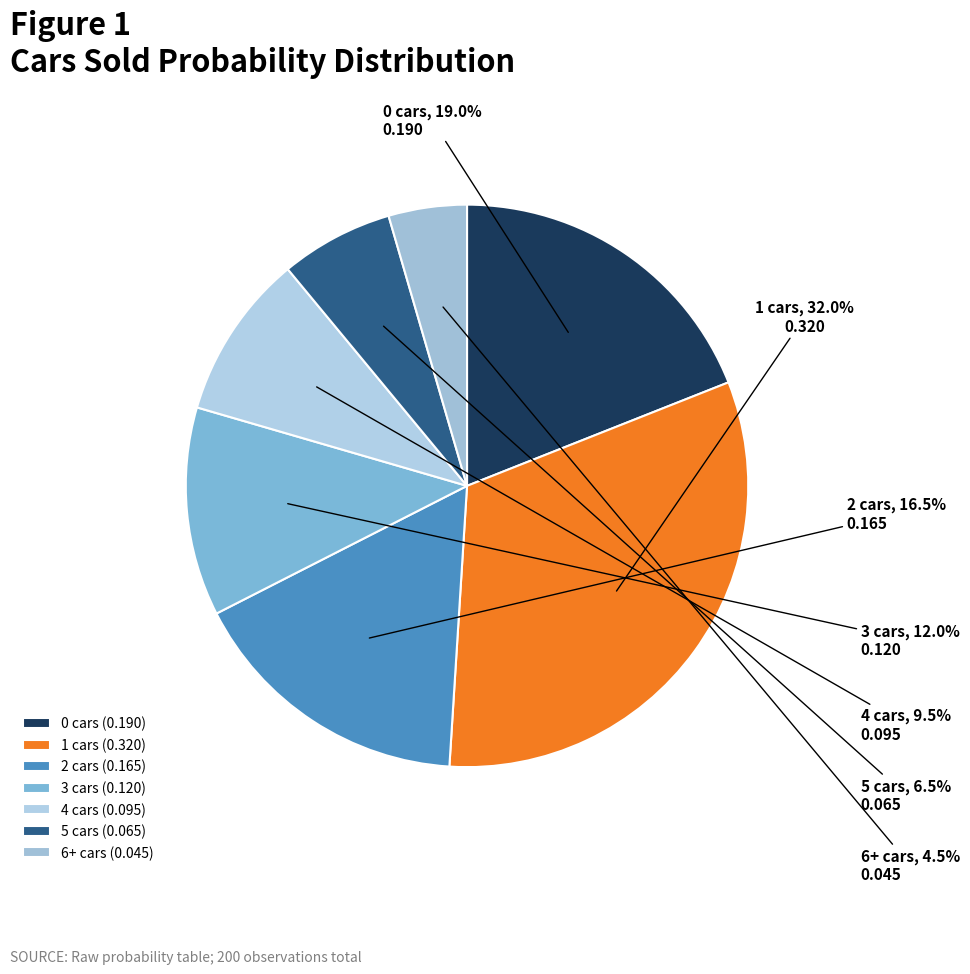

What portion of the pie excludes 2?

83.5%